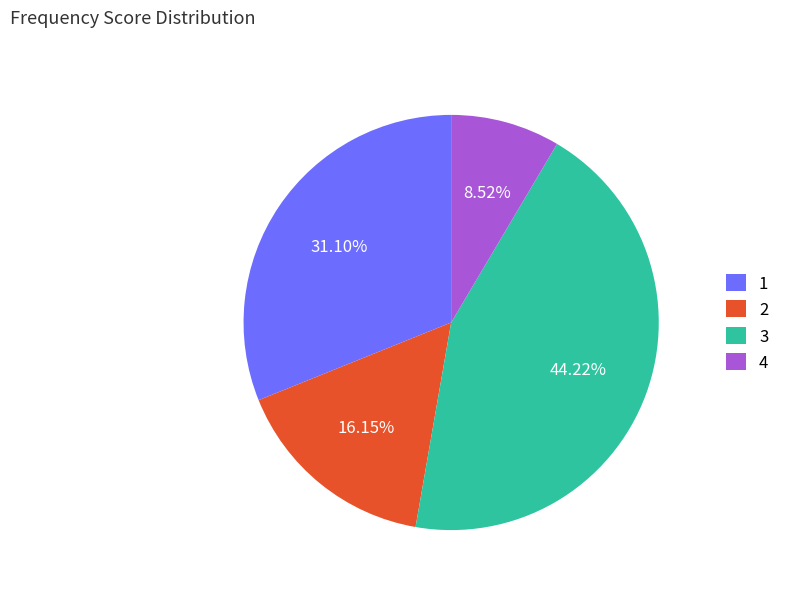

Approximately how many times larger is the value at 2 compared to 3?

0.4